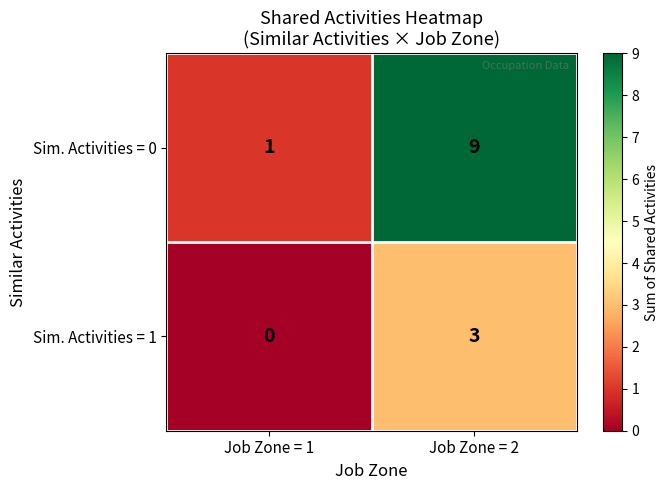

List the series in order of their overall mean, lowest first.

Sim. Activities = 1, Sim. Activities = 0